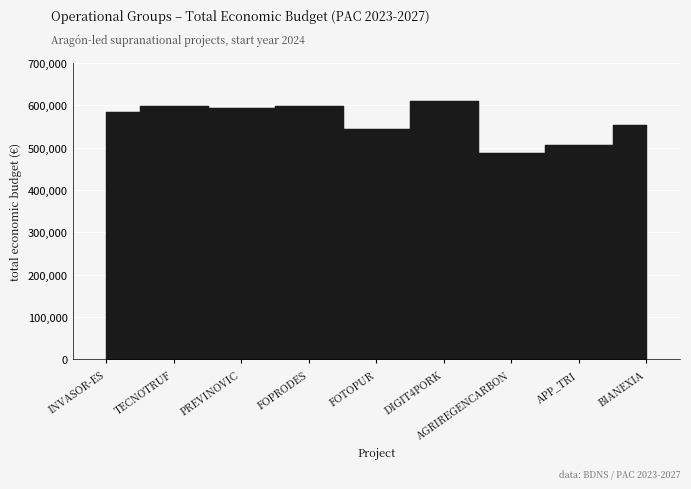

The value at BIANEXIA is 553196. True or false?

True